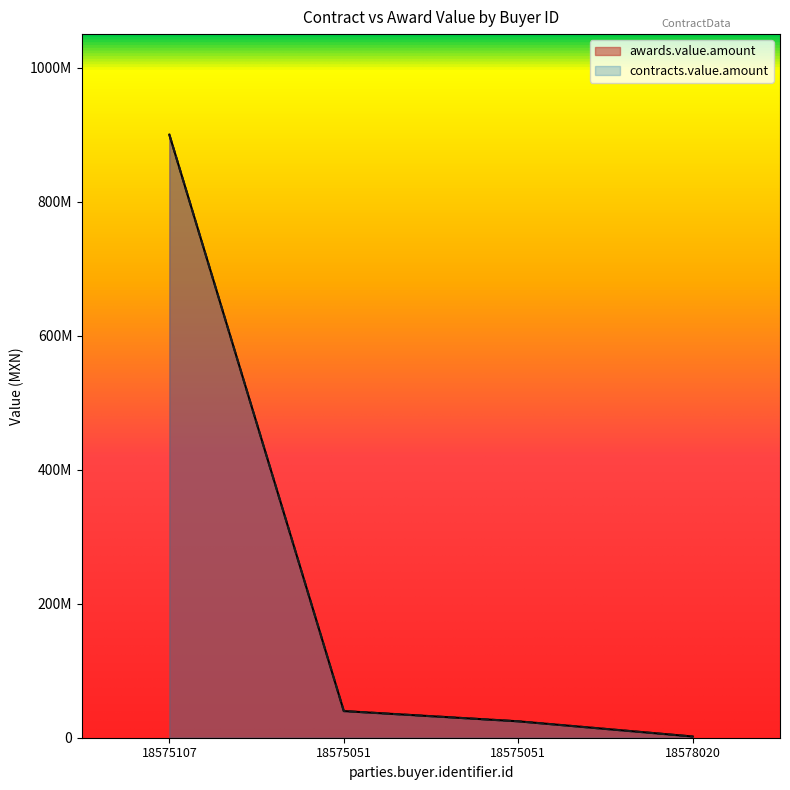

Which category has the lowest value in the contracts.value.amount series?

18578020